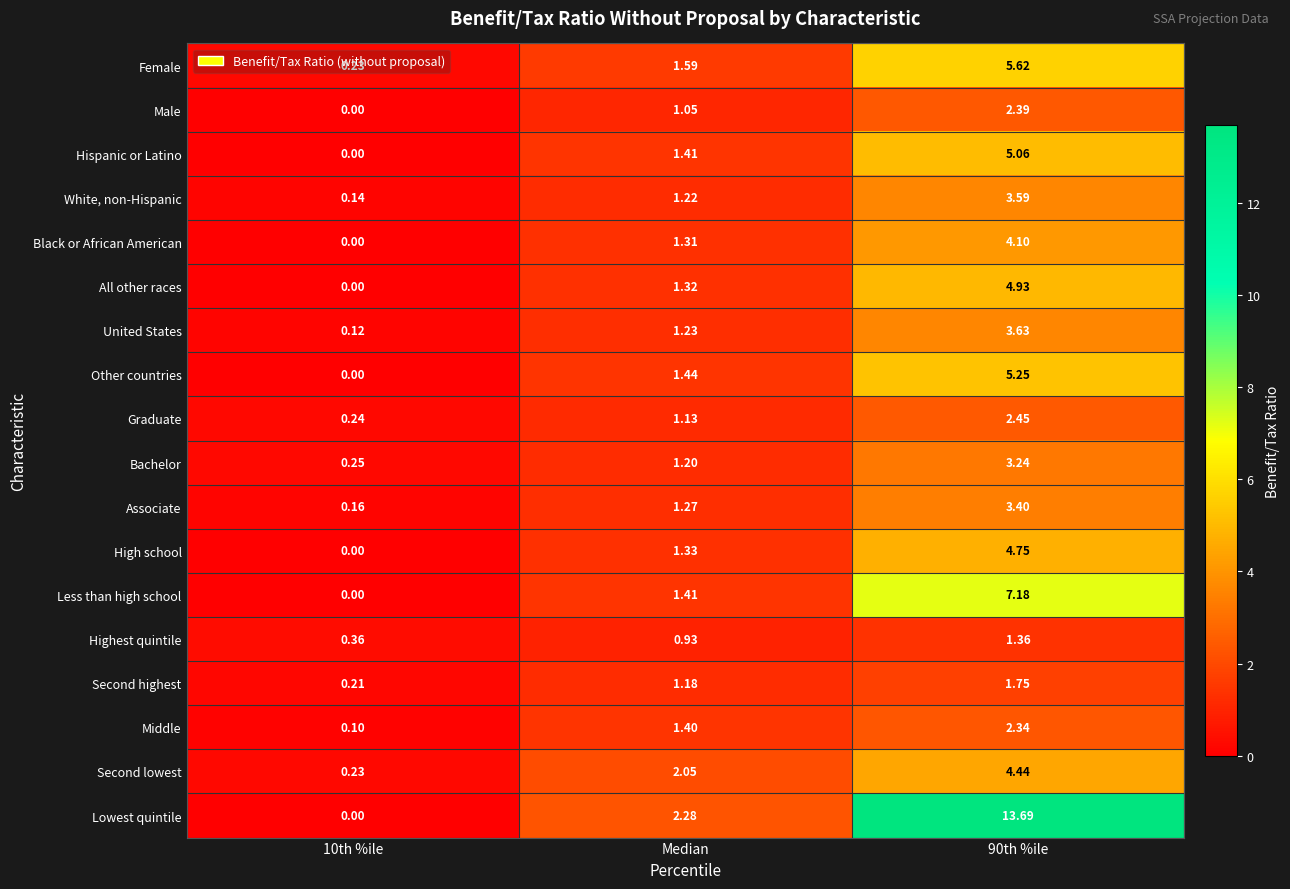

Between 10th %ile and Median, which series saw the biggest shift?

Lowest quintile